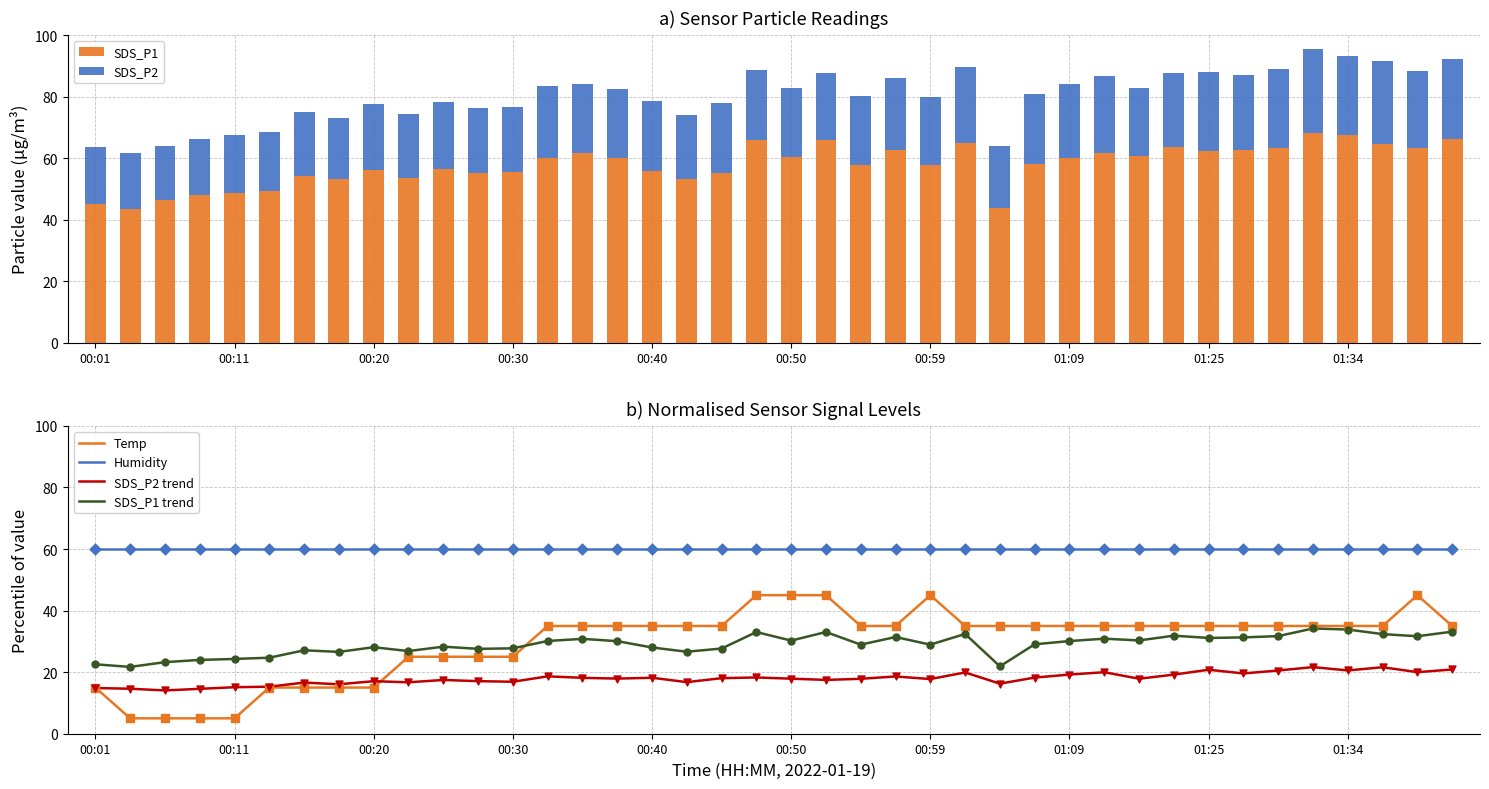

What is the highest value of the SDS_P2 trend series?

21.6